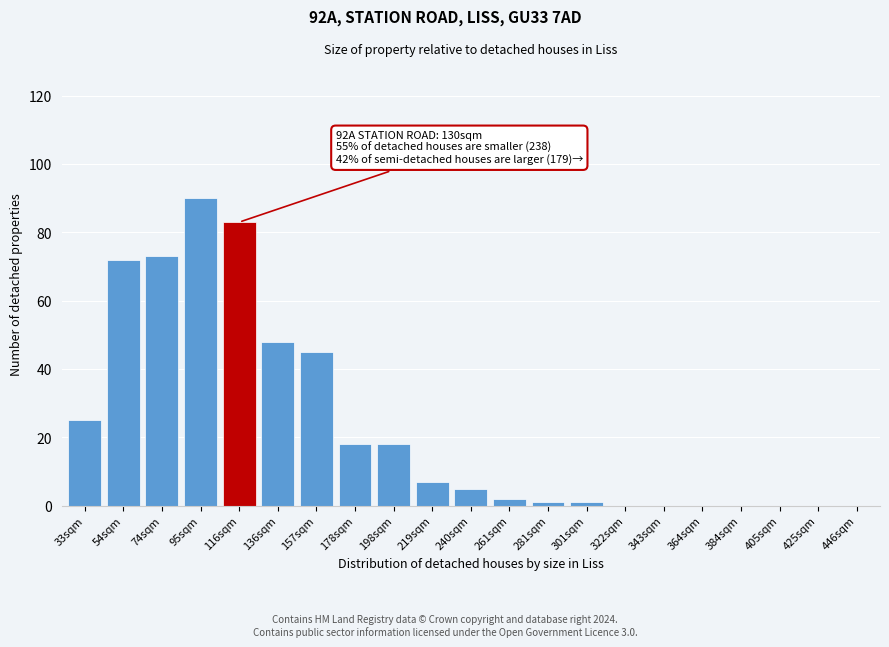

Reading left to right, extract all data points from this chart.

33sqm=25	54sqm=72	74sqm=73	95sqm=90	116sqm=83	136sqm=48	157sqm=45	178sqm=18	198sqm=18	219sqm=7	240sqm=5	261sqm=2	281sqm=1	301sqm=1	322sqm=0	343sqm=0	364sqm=0	384sqm=0	405sqm=0	425sqm=0	446sqm=0